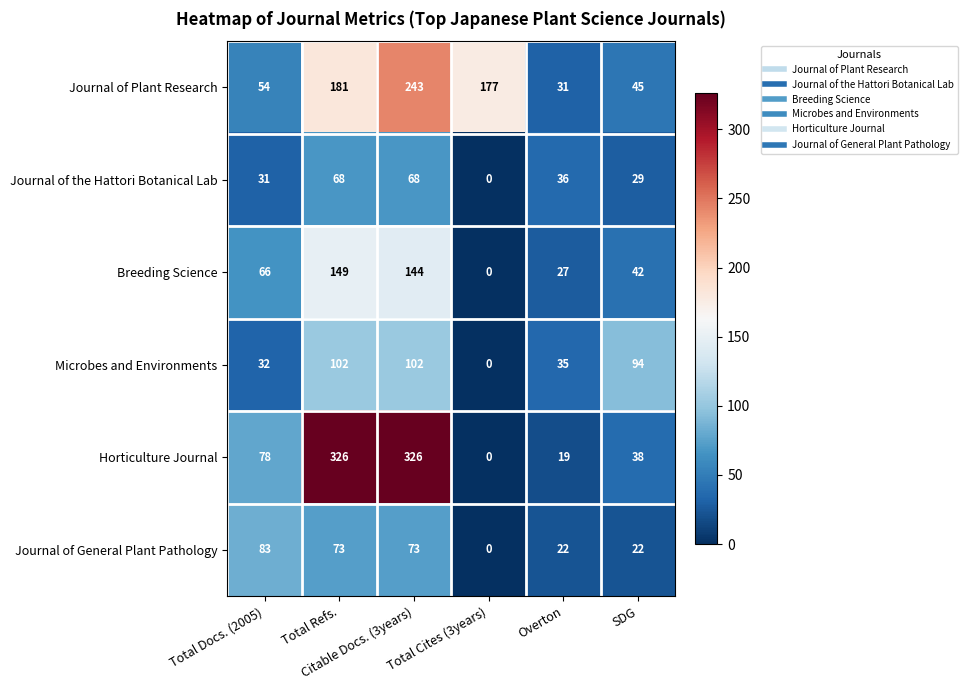

At how many categories does at least one series exceed 201?

2